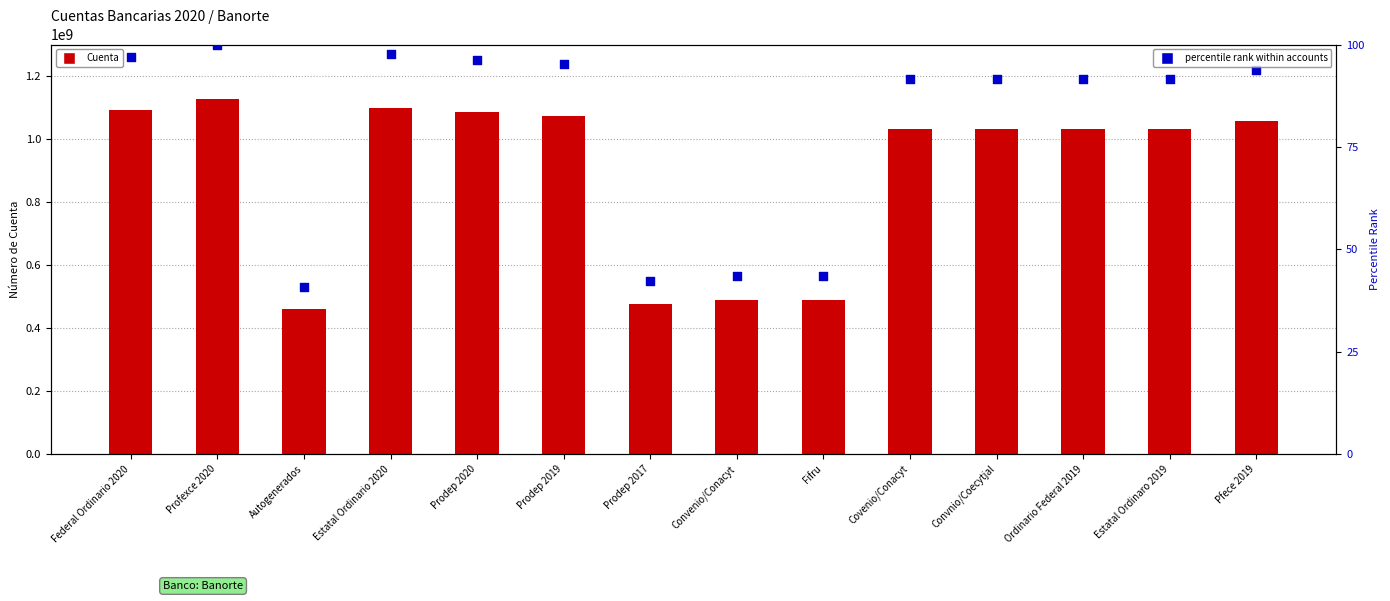

Which series reaches the maximum Y coordinate?

Cuenta